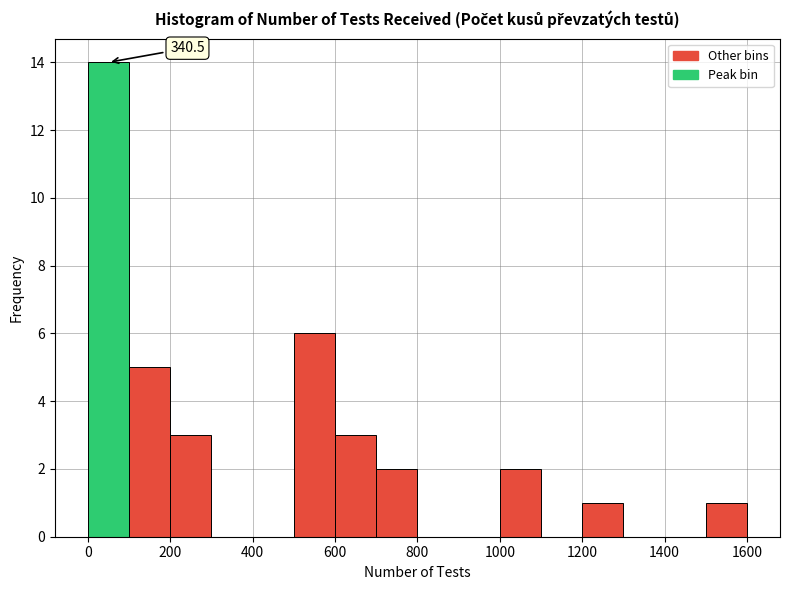

Which range on the x-axis has the tallest bar?

0 to 100